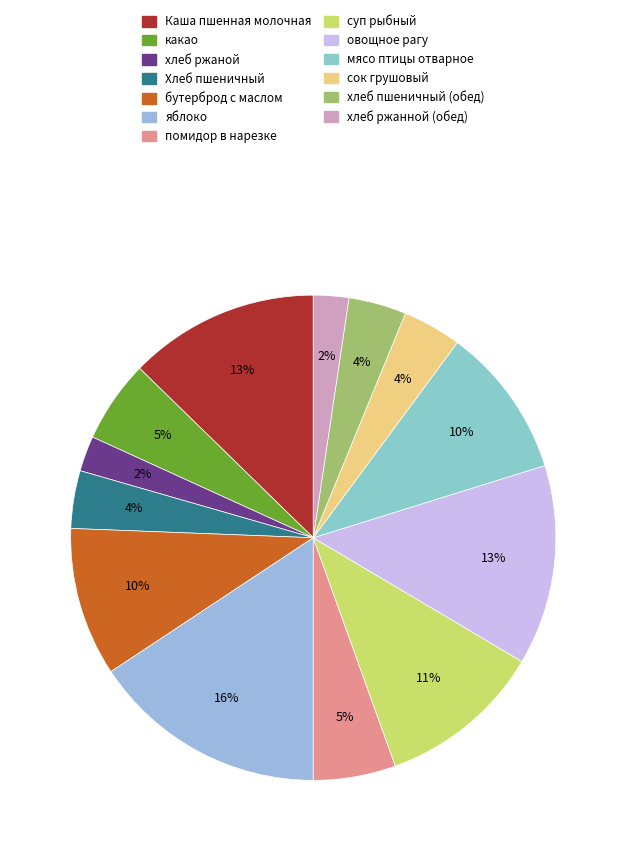

Which slice is the smallest?

хлеб ржаной